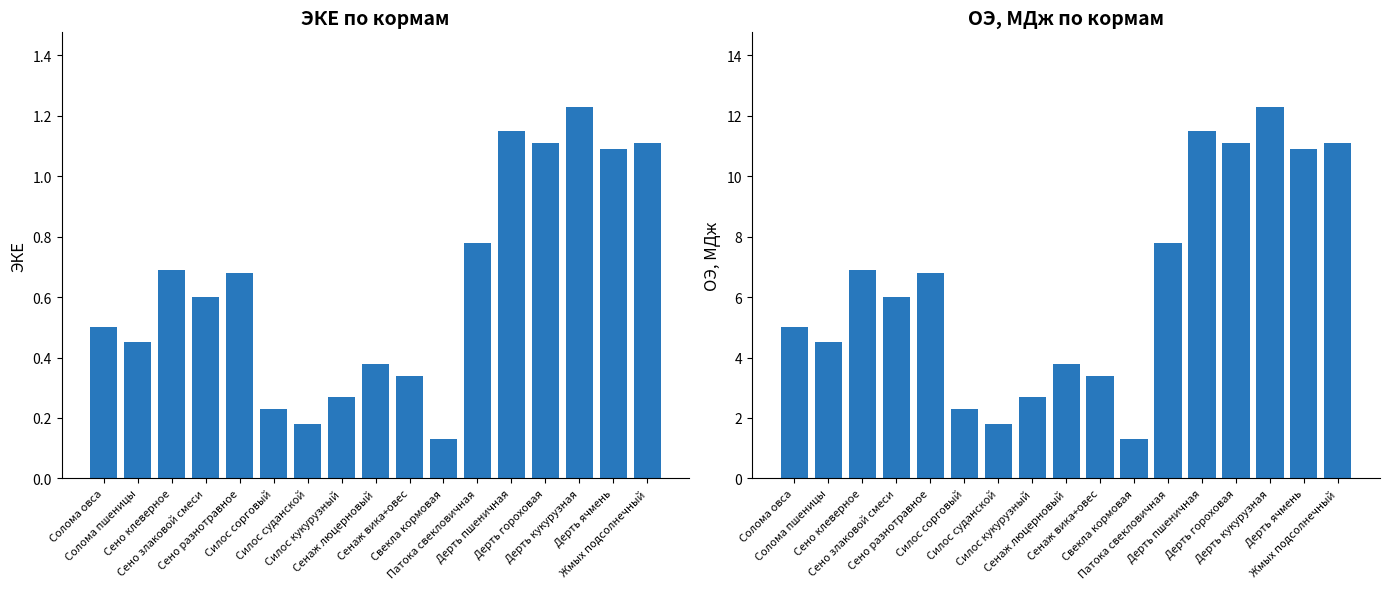

What is the minimum value for ЭКЕ?

0.1